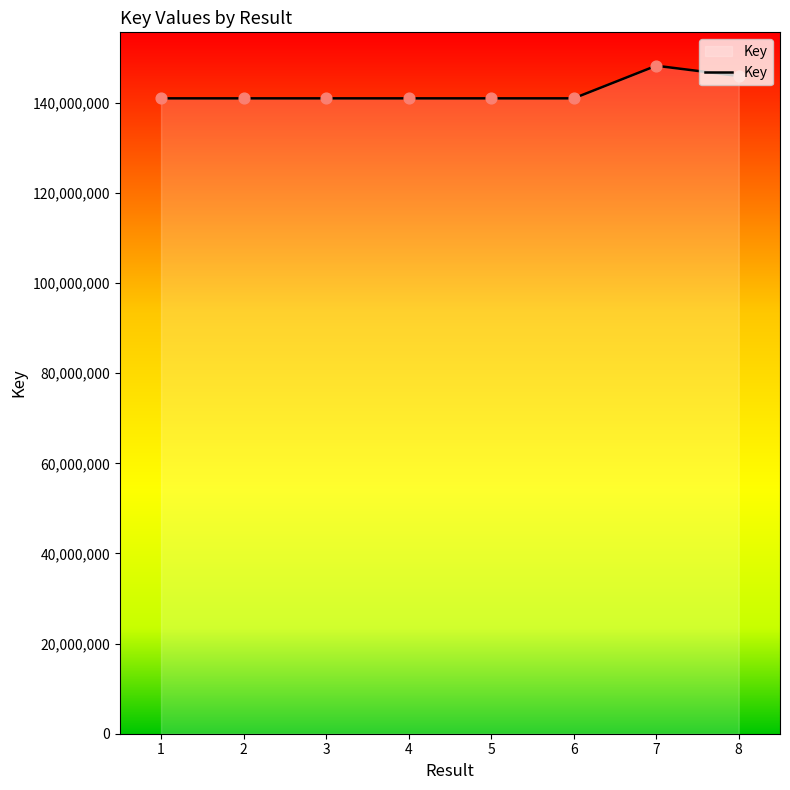

What is the ratio of the value at 3 to the value at 1?

1.0